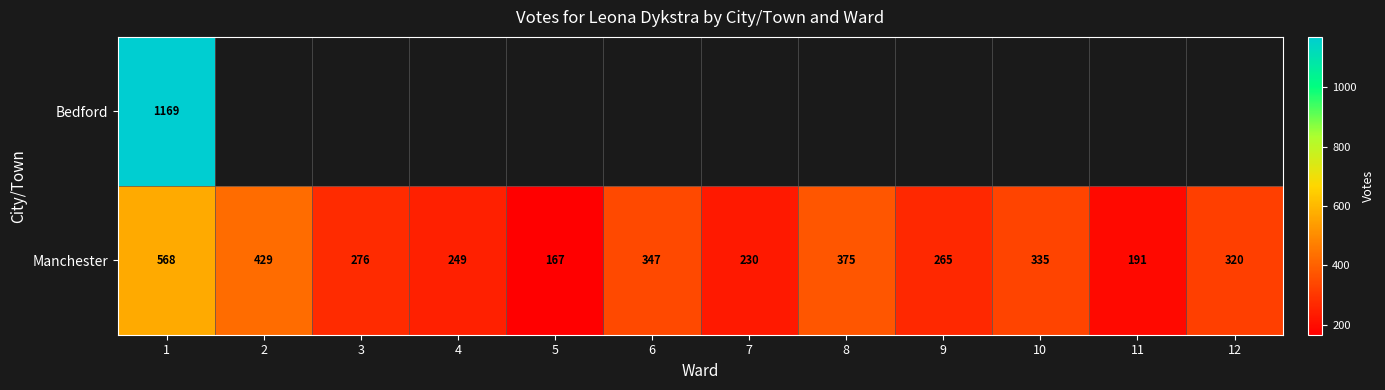

Is it true that Manchester equals 120.9 at 4?

False